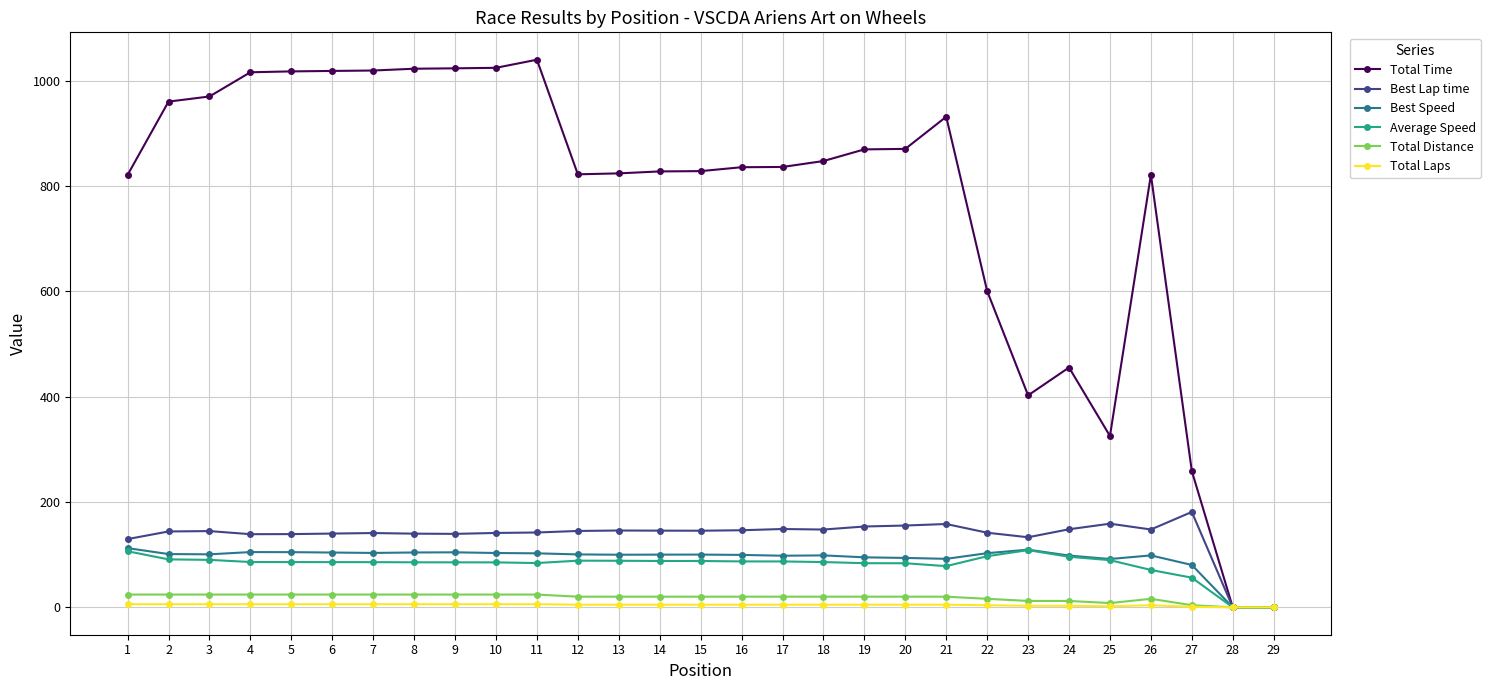

What is the value of the Best Lap time point at the 9th from the left?

139.5